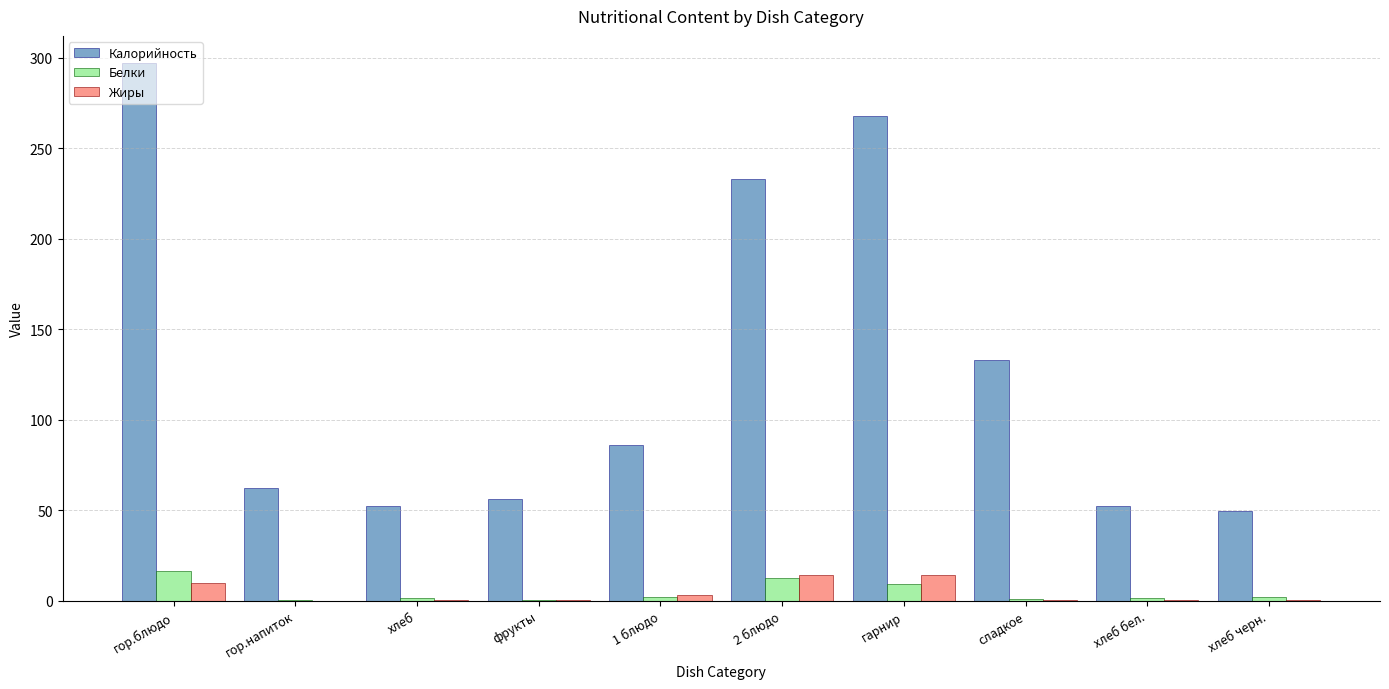

At which category is the sum across all series the highest?

гор.блюдо